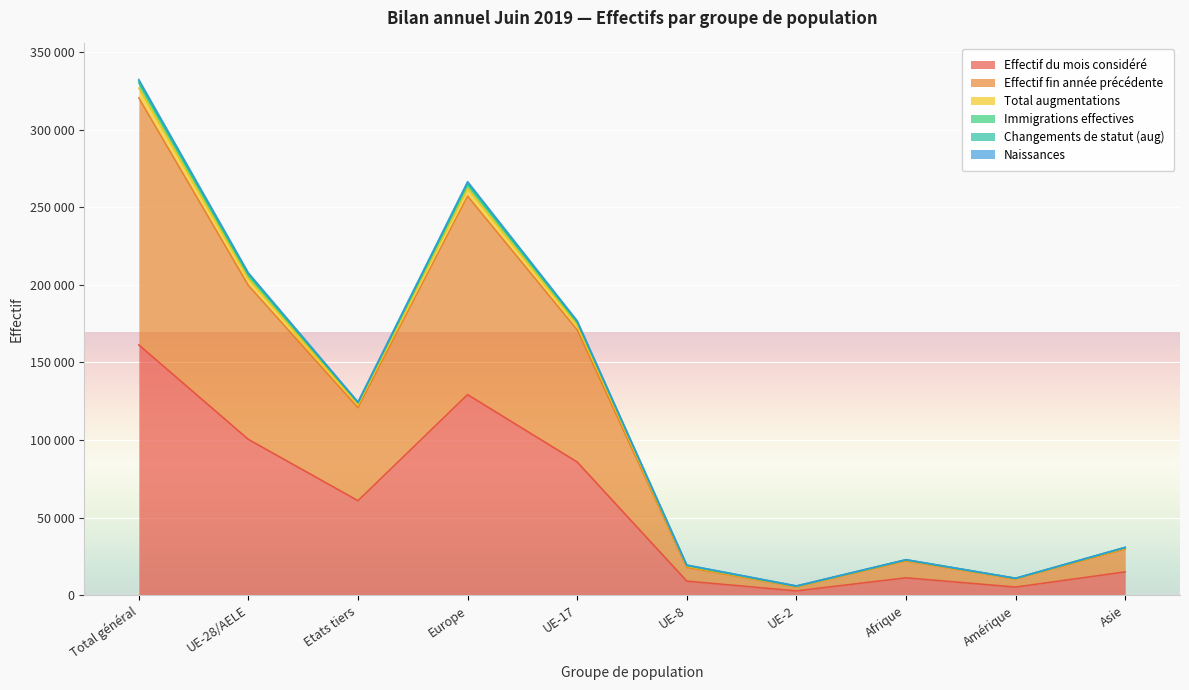

Does the chart display data point markers on the line(s)?

No